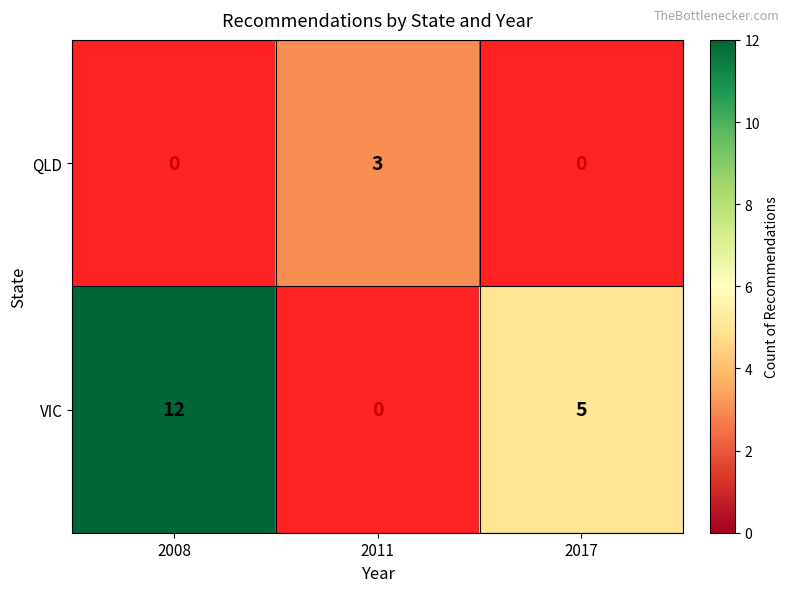

What is the difference between the maximum and minimum values in the VIC series?

12